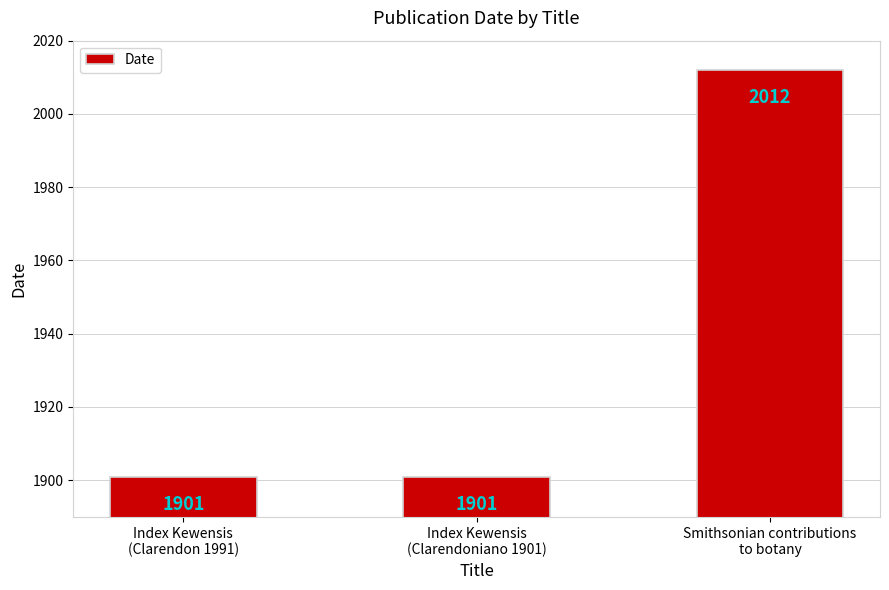

What is the sum of all values?

5814